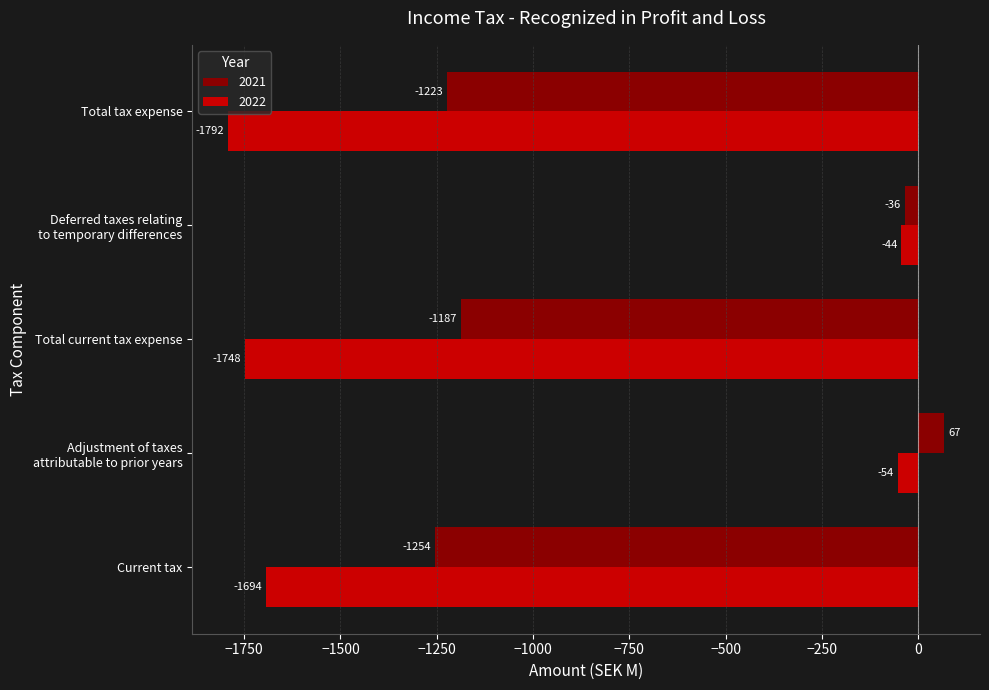

What is the difference between the highest and lowest values at Current tax?

440